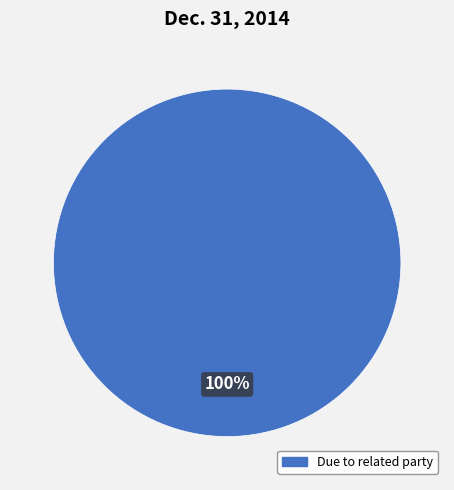

How many slices are in this pie chart?

1